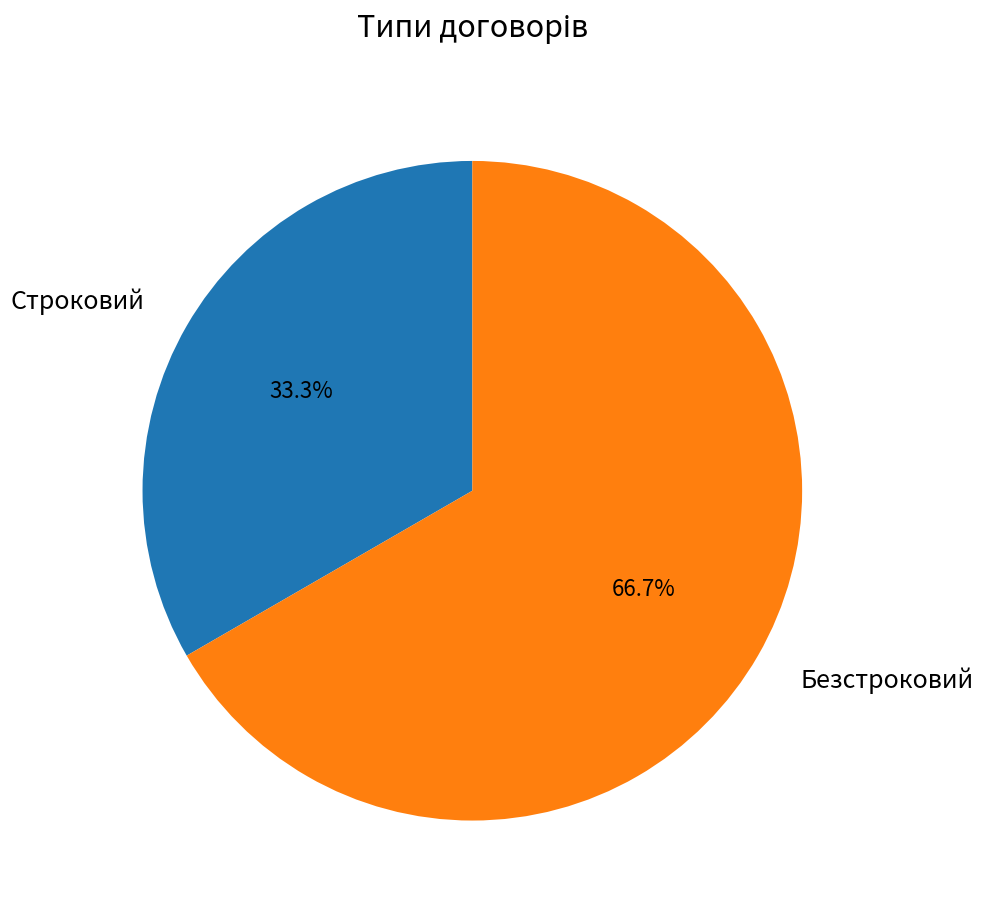

To the nearest percent, what is the difference between the Строковий and Безстроковий slice percentages?

33%